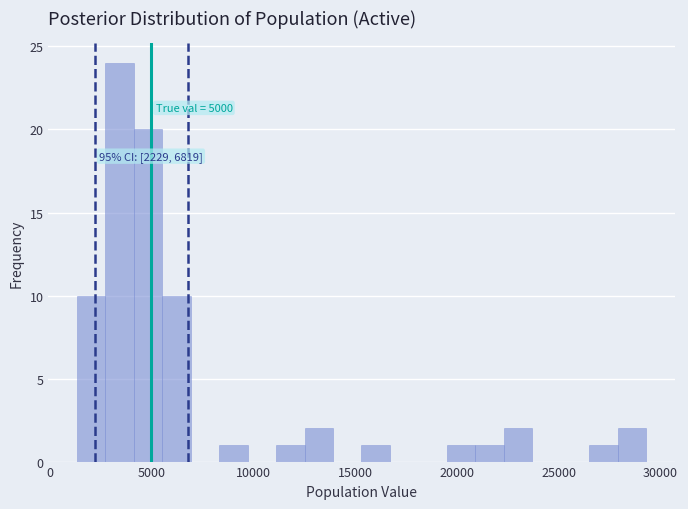

Read against the x-axis, roughly where is the centre of the tallest bar?

3500